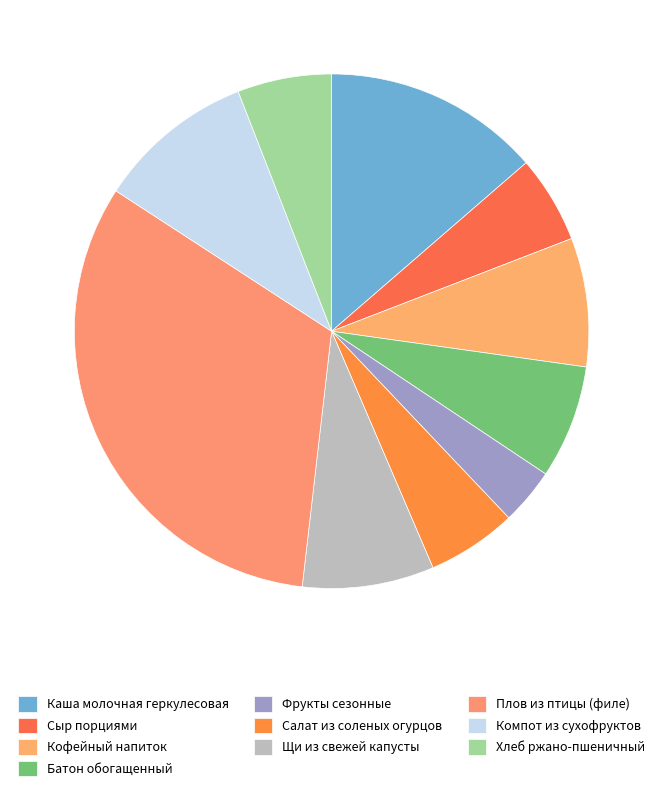

Is the sum of Каша молочная геркулесовая and Компот из сухофруктов greater than half?

No